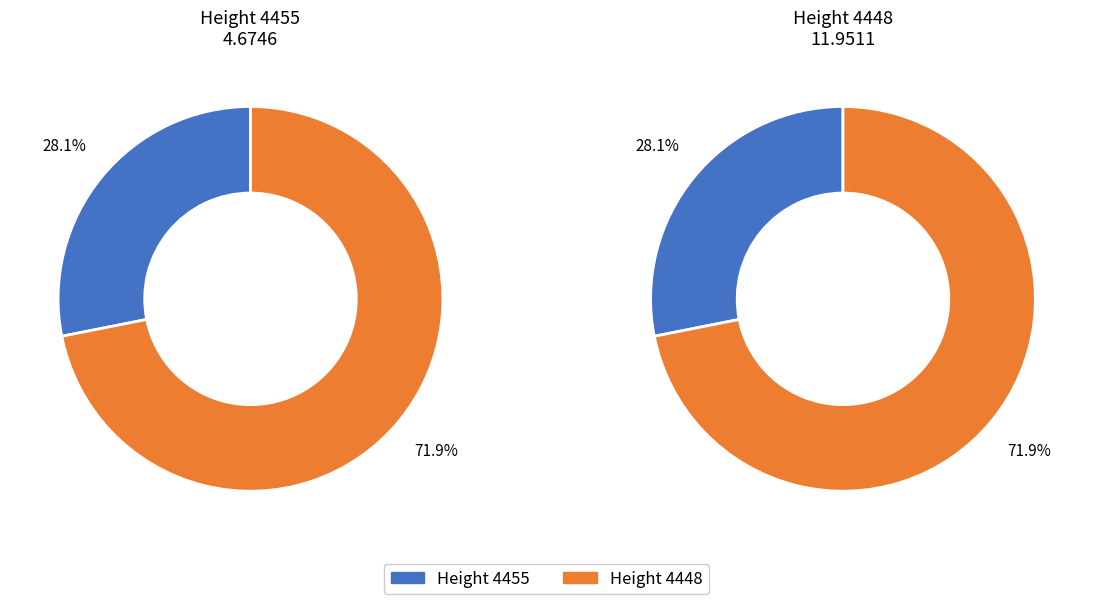

How many slices are in this pie chart?

2